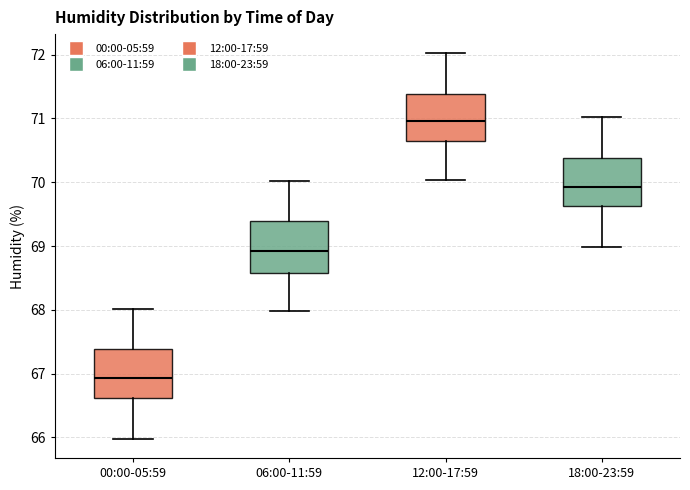

Reading left to right, transcribe this box plot: for each box, give where its median line is, the range the box spans, and where its two whiskers end, as read against the y-axis. The values are not printed on the chart, so give them approximately, as read against the axis.

00:00-05:59: median 66.9, box 66.6 to 67.4, whiskers 66.0 to 68.0
06:00-11:59: median 68.9, box 68.6 to 69.4, whiskers 68.0 to 70.0
12:00-17:59: median 71.0, box 70.6 to 71.4, whiskers 70.0 to 72.0
18:00-23:59: median 69.9, box 69.6 to 70.4, whiskers 69.0 to 71.0